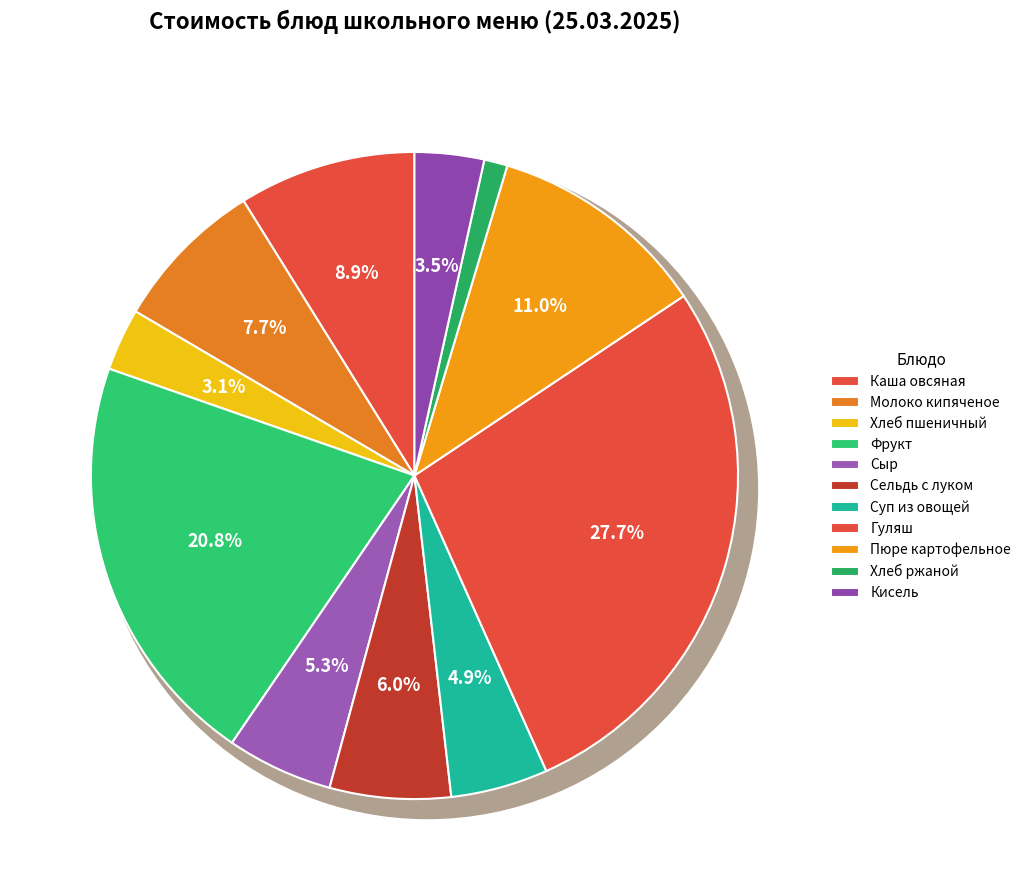

Combined, what portion of the pie is Суп из овощей and Сыр?

10.2%